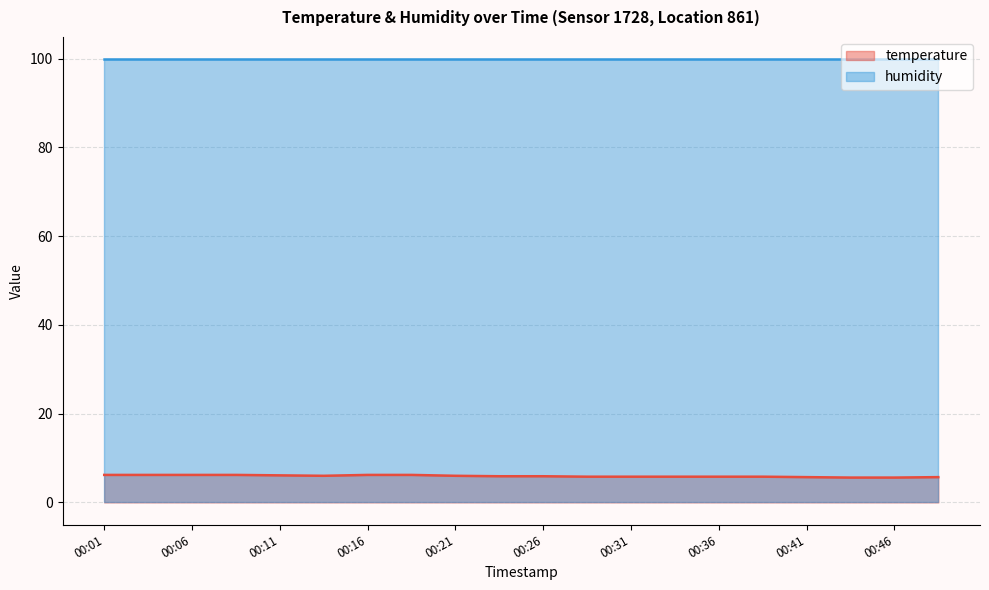

Which series has the largest total across all categories?

humidity